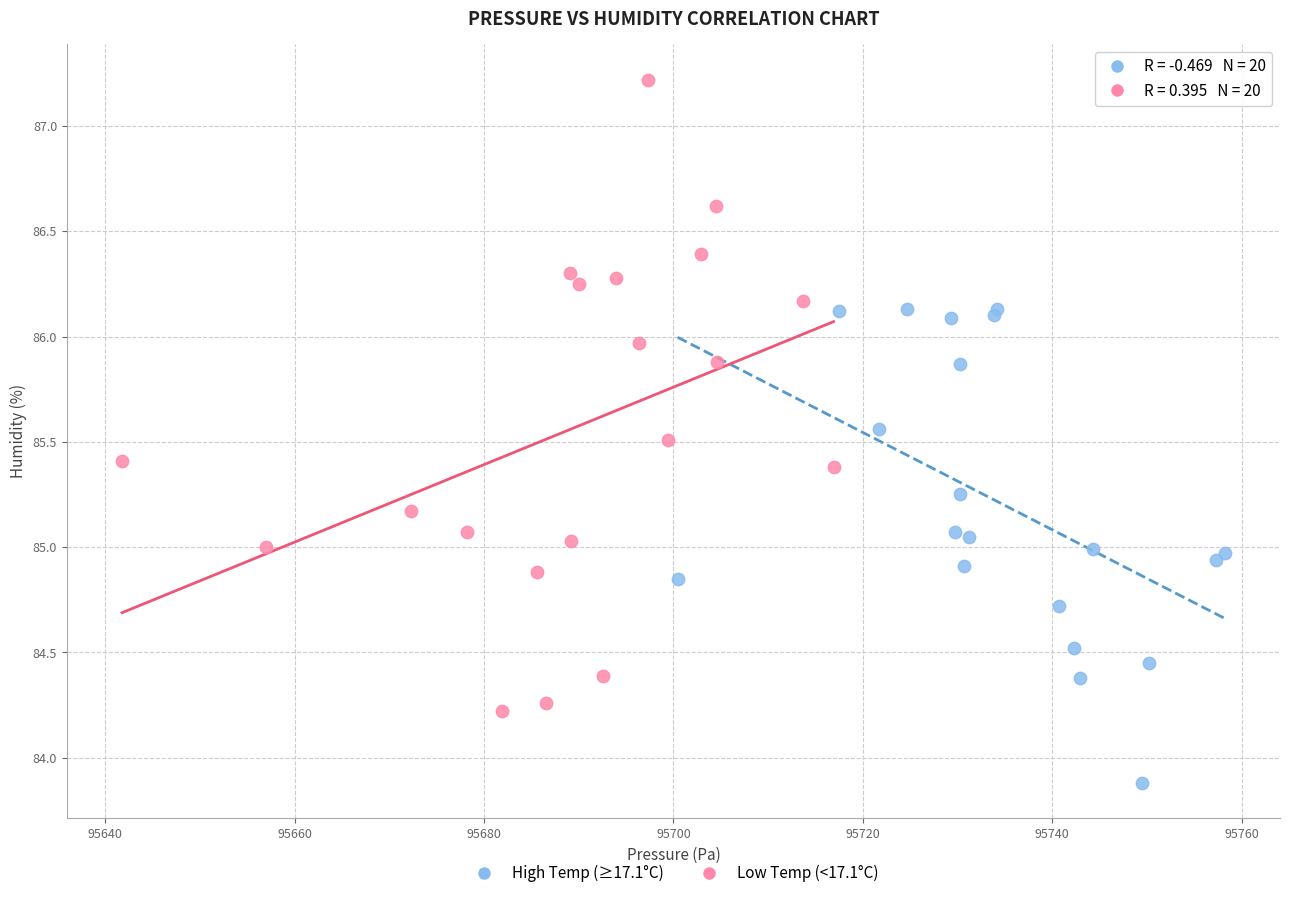

Which series has the largest Y range (max minus min)?

Low Temp (<17.1°C)